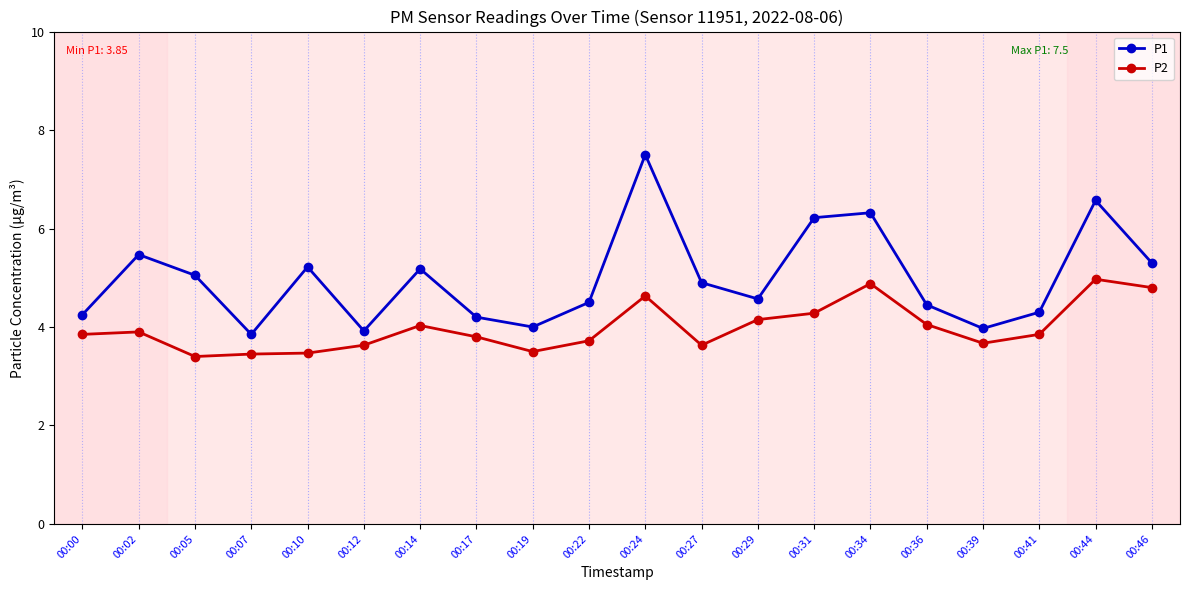

How many distinct data groups are displayed?

2